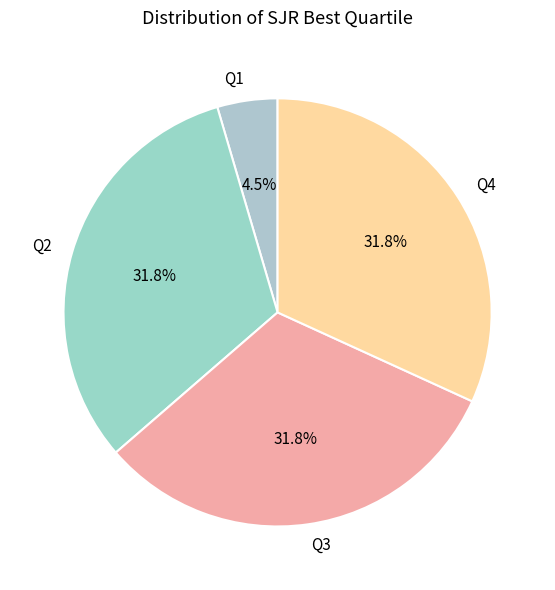

Count the number of slices in the pie.

4